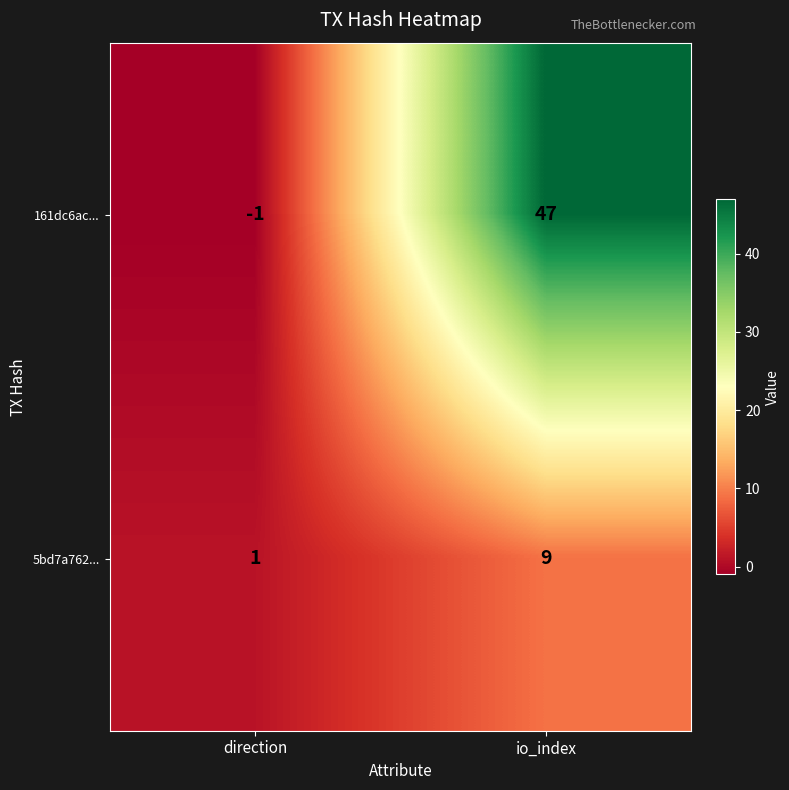

Reading right to left, list all the values displayed in this chart.

161dc6ac...: io_index=47	direction=-1
5bd7a762...: io_index=9	direction=1